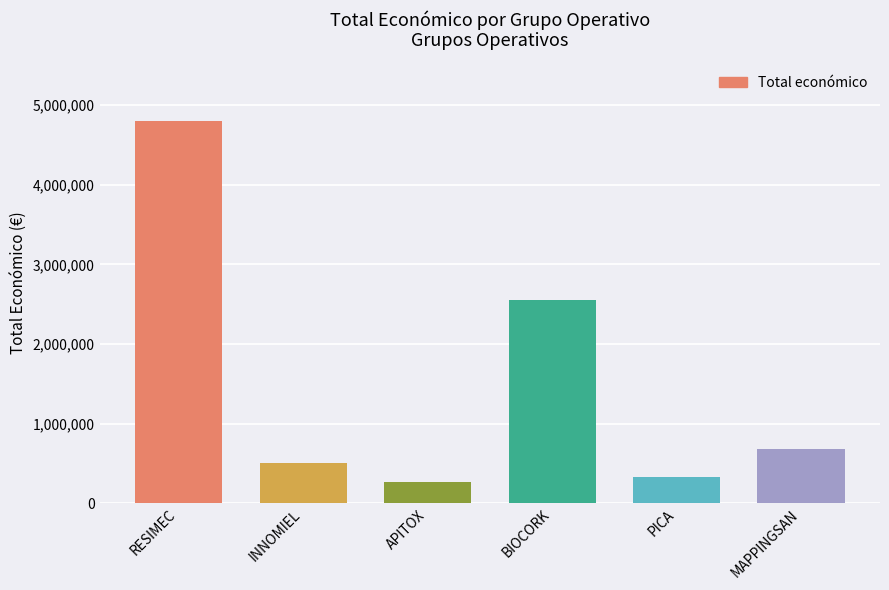

What is the difference between the maximum and second lowest values?

4472922